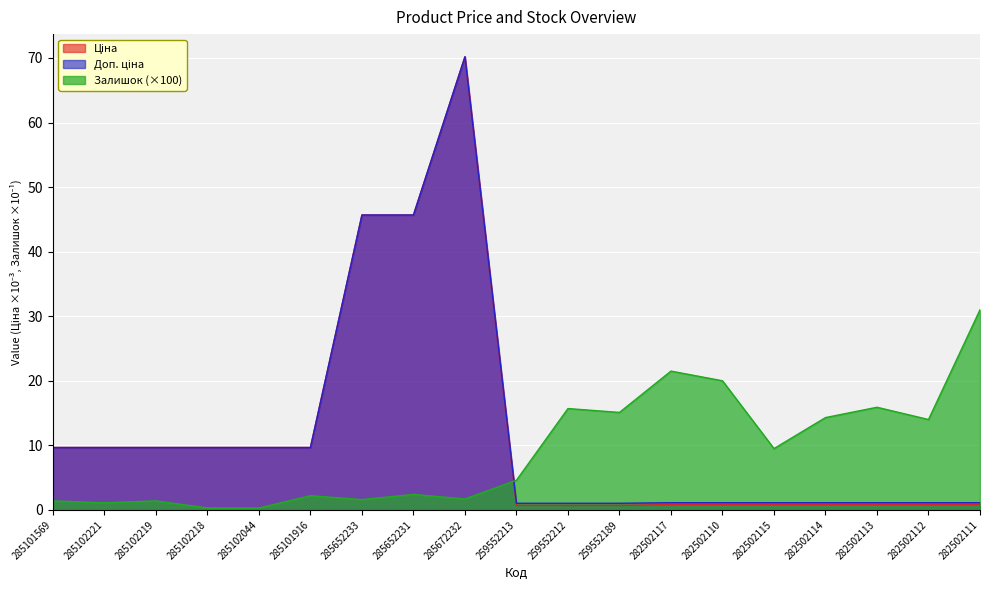

Reading right to left, extract all data points from this chart.

Ціна: 282502111=0.8	282502112=0.8	282502113=0.8	282502114=0.8	282502115=0.8	282502110=0.8	282502117=0.8	259552189=0.7	259552212=0.7	259552213=0.7	285672232=70.2	285652231=45.7	285652233=45.7	285101916=9.7	285102044=9.7	285102218=9.7	285102219=9.7	285102221=9.7	285101569=9.7
Доп. ціна: 282502111=1.1	282502112=1.1	282502113=1.1	282502114=1.1	282502115=1.1	282502110=1.1	282502117=1.1	259552189=1.0	259552212=1.0	259552213=1.0	285672232=70.2	285652231=45.7	285652233=45.7	285101916=9.7	285102044=9.7	285102218=9.7	285102219=9.7	285102221=9.7	285101569=9.7
Залишок: 282502111=31.0	282502112=14.0	282502113=15.9	282502114=14.3	282502115=9.5	282502110=20.0	282502117=21.5	259552189=15.1	259552212=15.7	259552213=4.6	285672232=1.7	285652231=2.4	285652233=1.6	285101916=2.2	285102044=0.3	285102218=0.3	285102219=1.4	285102221=1.1	285101569=1.4